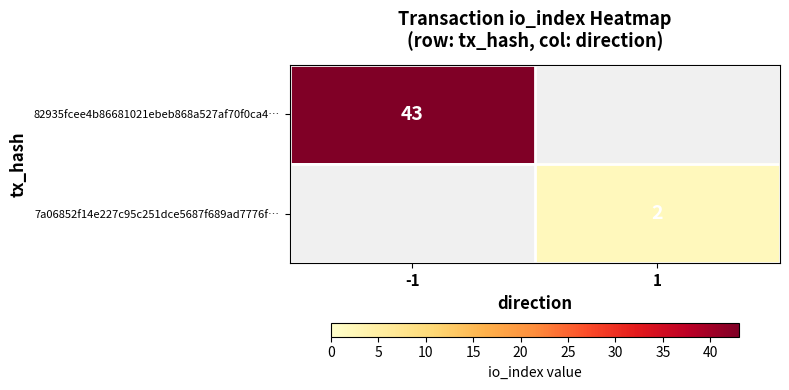

The value of 7a06852f14e227c95c251dce5687f689ad7776f… at 1 is 3. True or false?

False